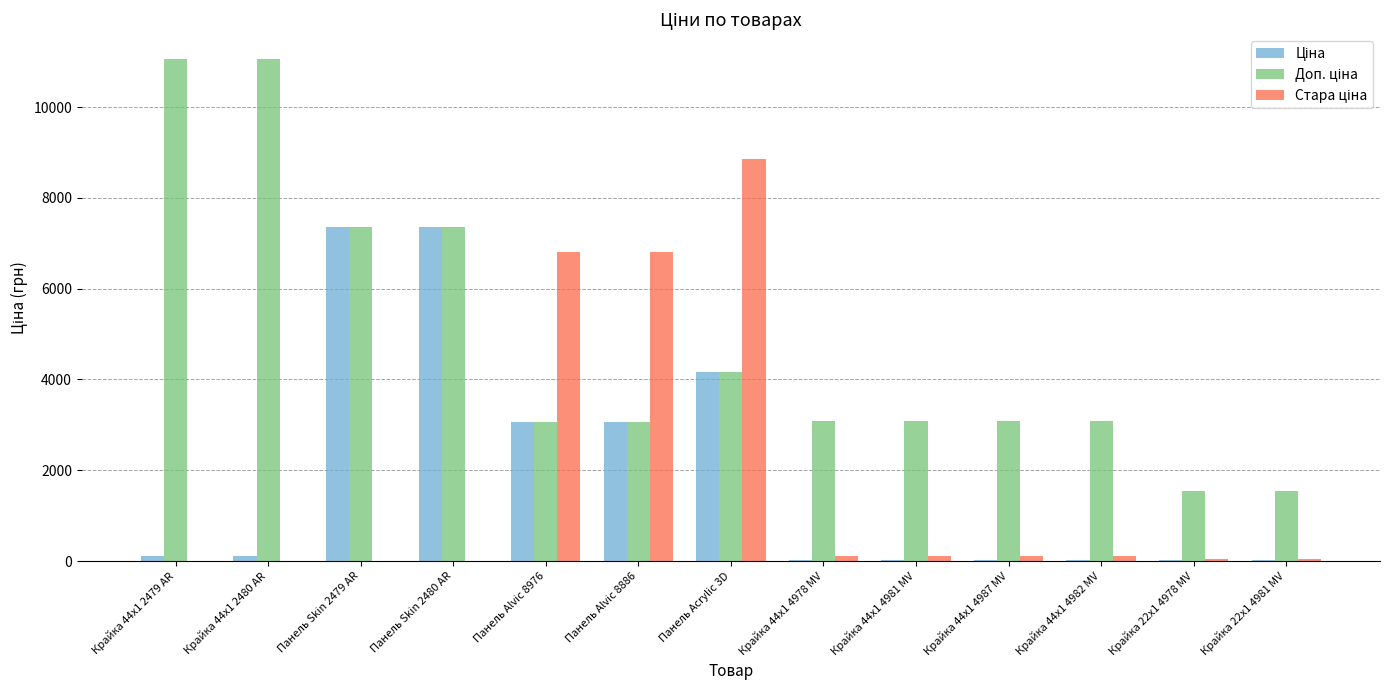

What is the maximum value shown in the chart?

11055.0